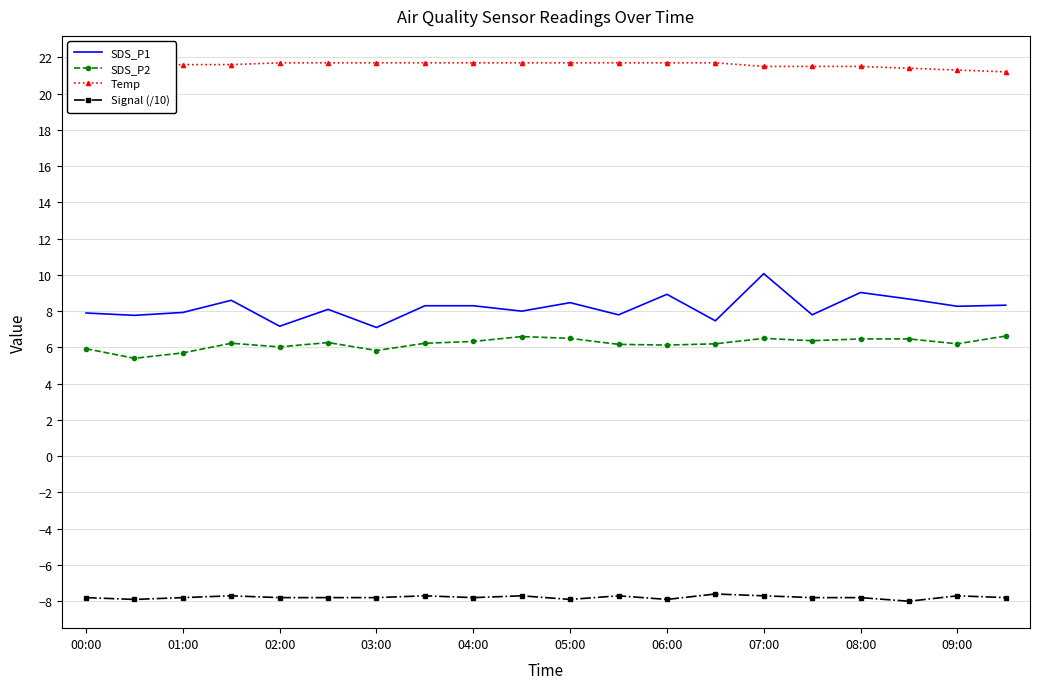

Rank the series by their maximum value, from highest to lowest.

Temp, SDS_P1, SDS_P2, Signal (/10)